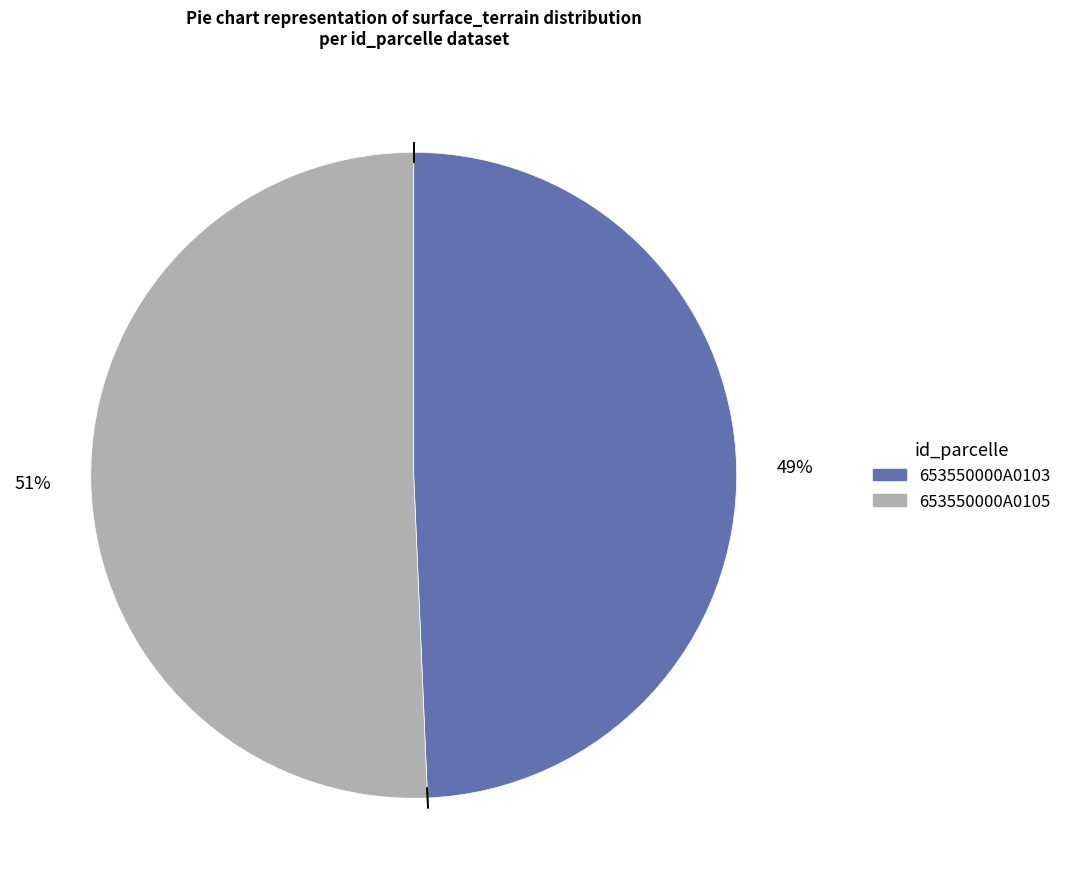

Between 653550000A0103 and 653550000A0105, which is larger?

653550000A0105